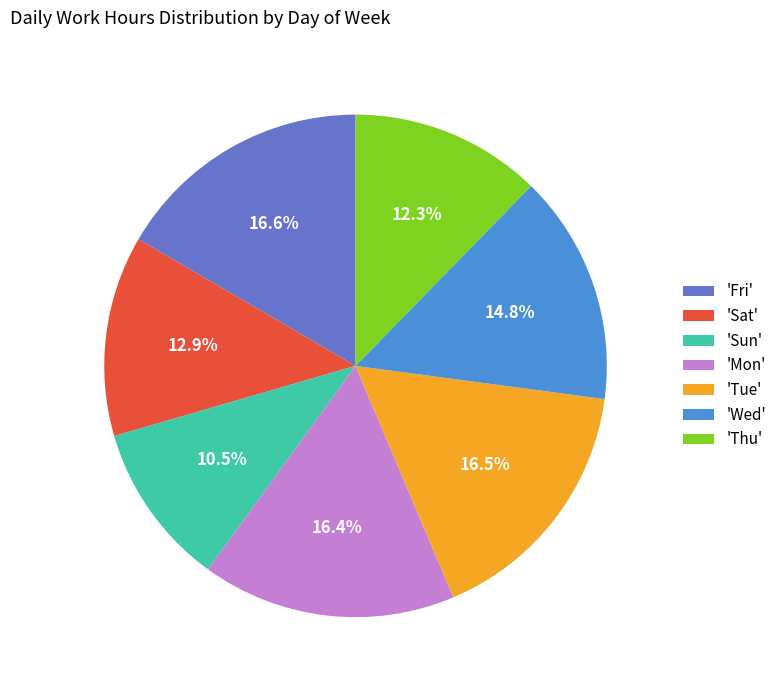

Between 'Sun' and 'Thu', which is larger?

'Thu'